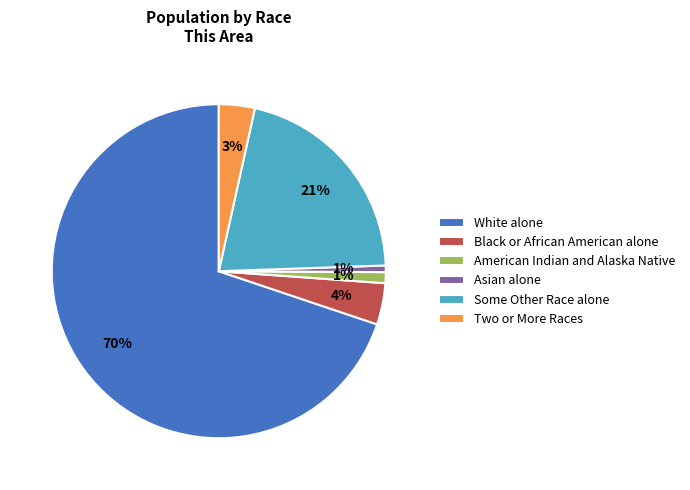

To the nearest percent, what portion does American Indian and Alaska Native represent?

1%